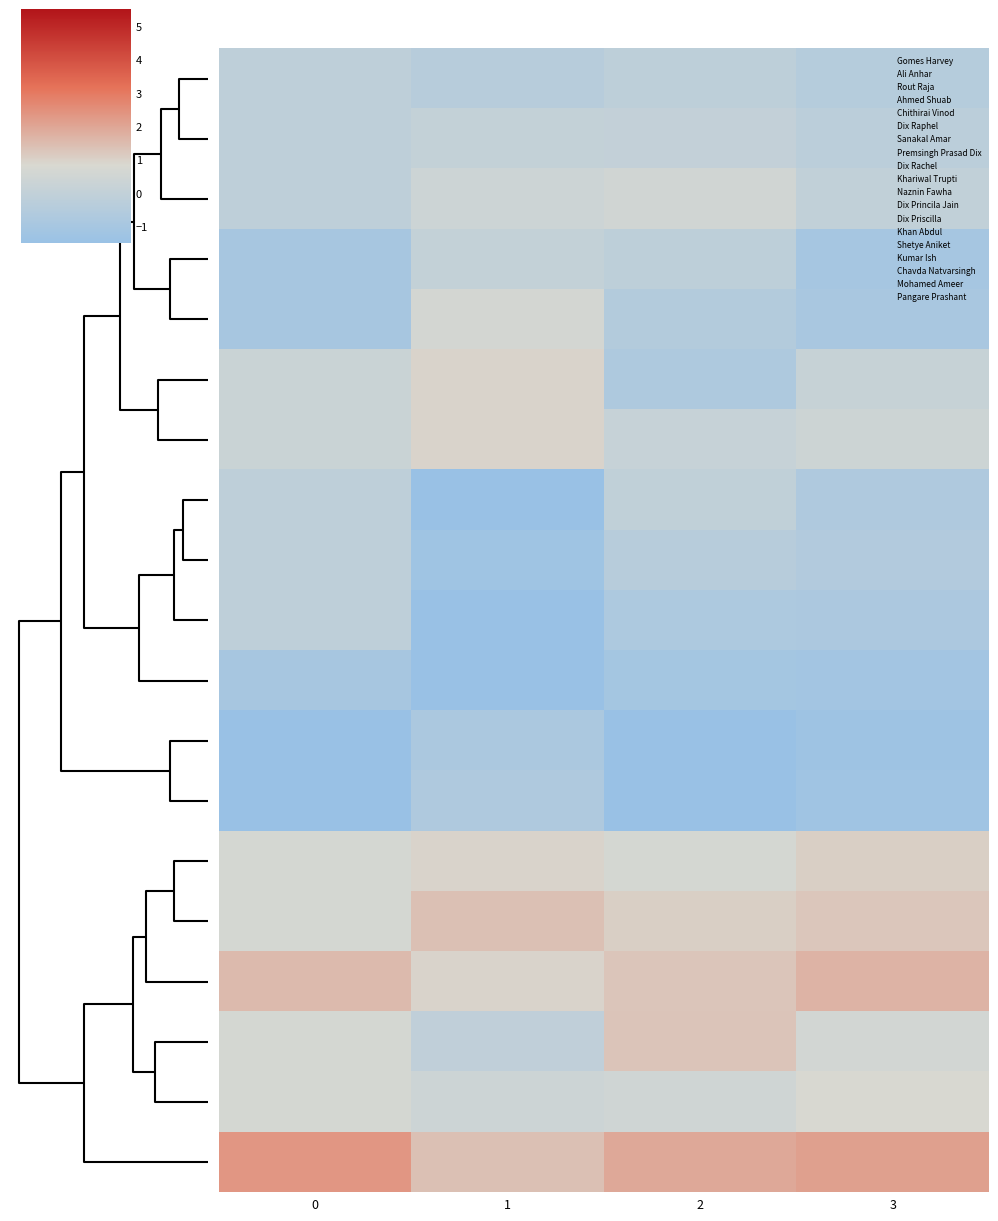

Which label corresponds to the smallest value in the chart?

2